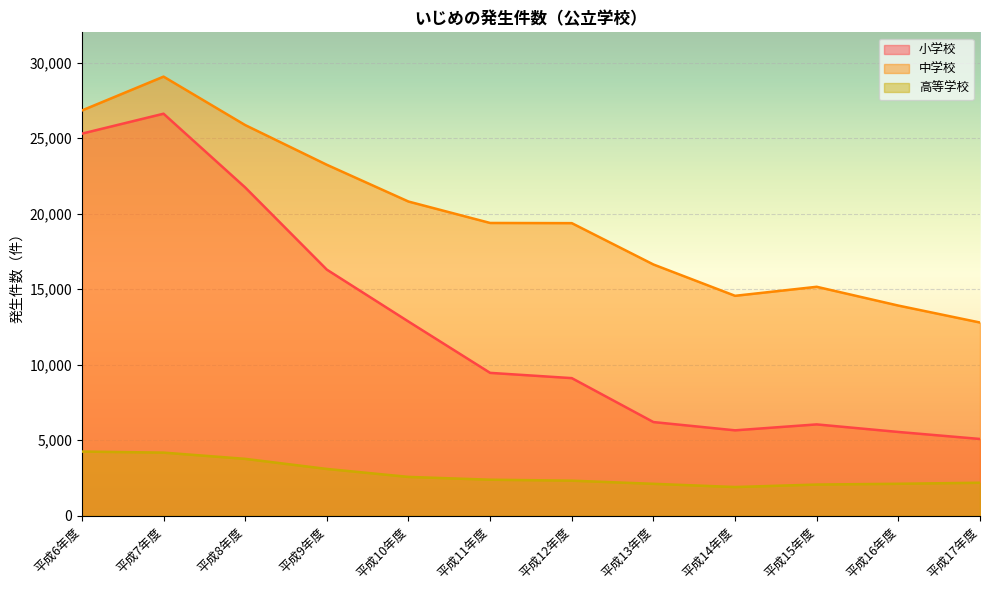

What is the total value across all series at 平成7年度?

59867